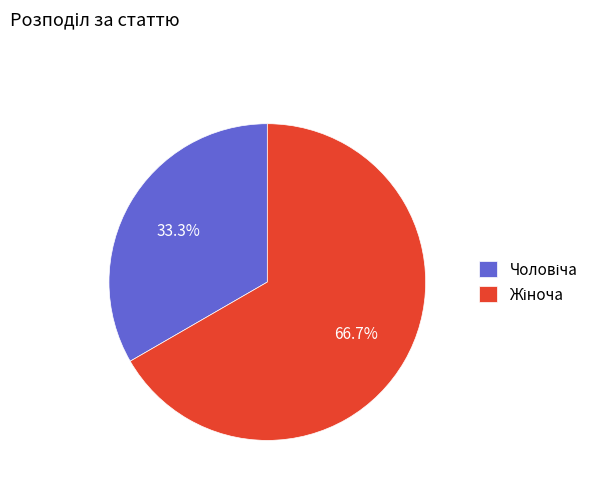

Is there any slice that represents more than half of the pie?

Yes